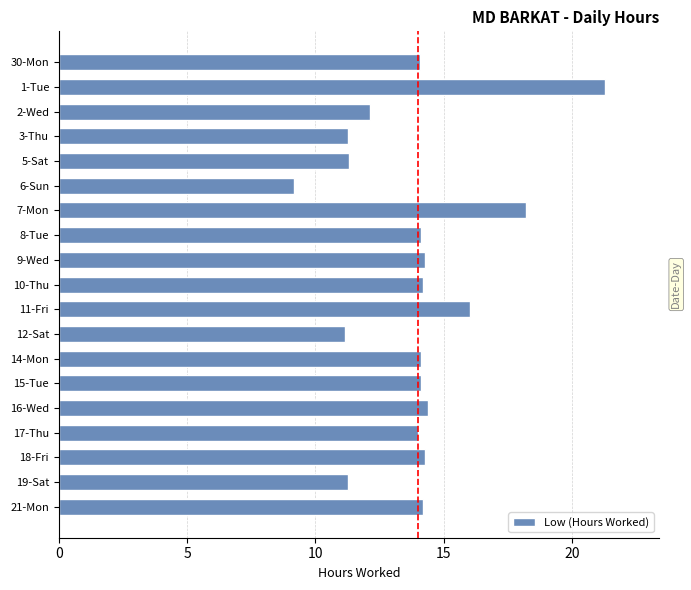

What is the minimum value shown in the chart?

9.2